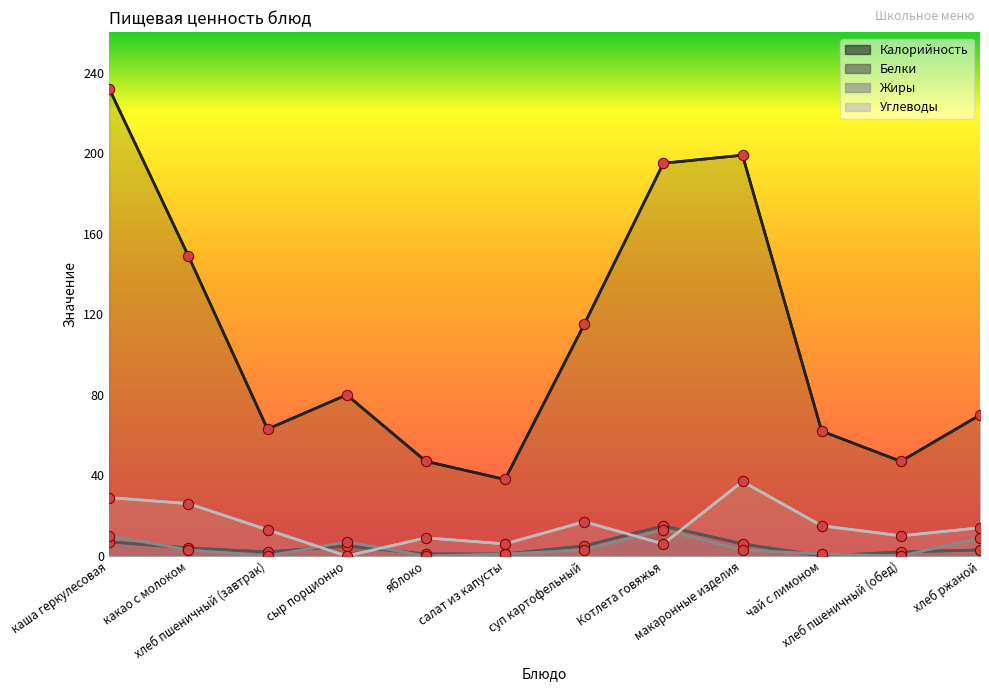

Is the value of Жиры at сыр порционно greater than the value of Белки at хлеб ржаной?

Yes